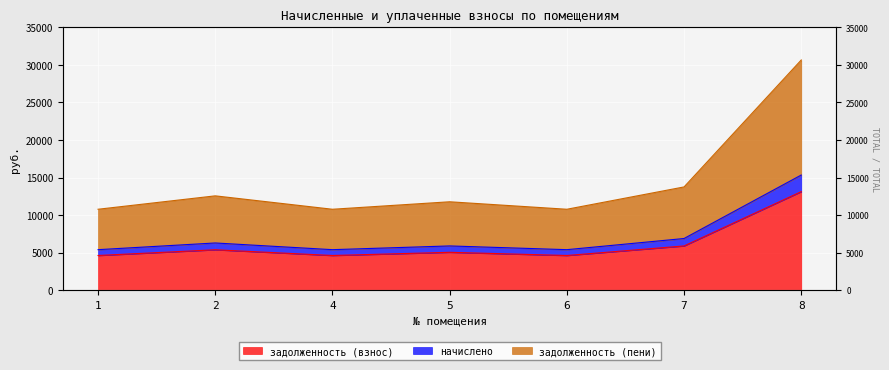

Which has a higher value, 8 or 2?

8